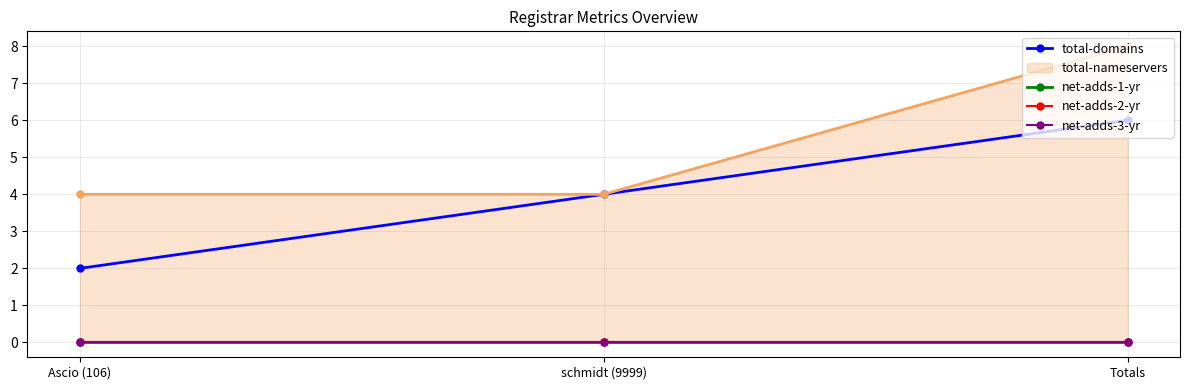

Reading left to right, extract all data points from this chart.

total-domains: 2	4	6
net-adds-1-yr: 0	0	0
net-adds-2-yr: 0	0	0
net-adds-3-yr: 0	0	0